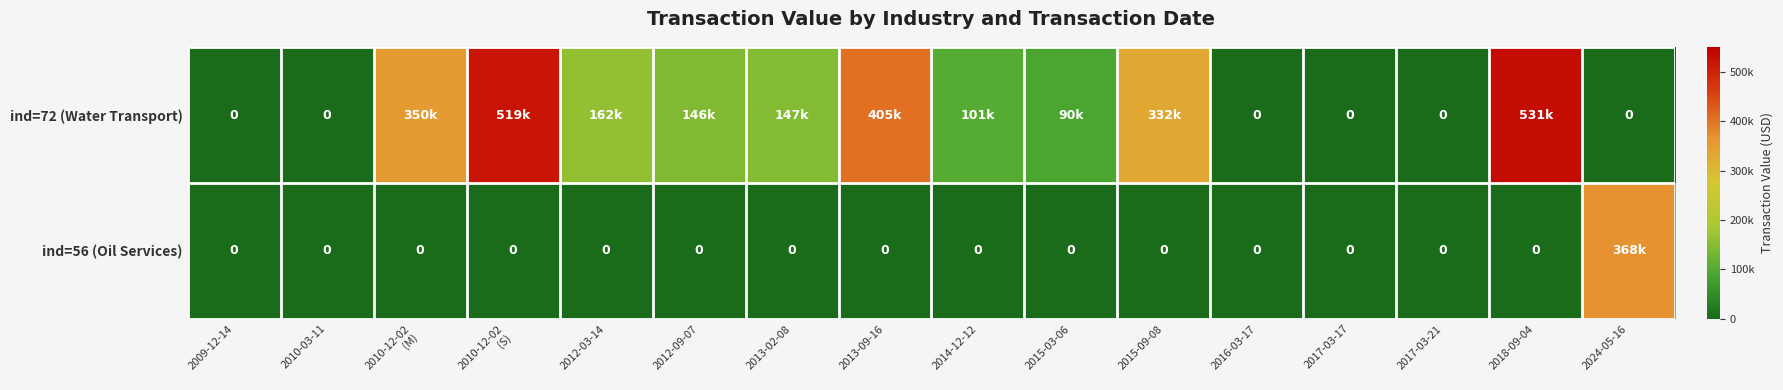

Which series has the largest total across all categories?

ind=72 (Water Transport)